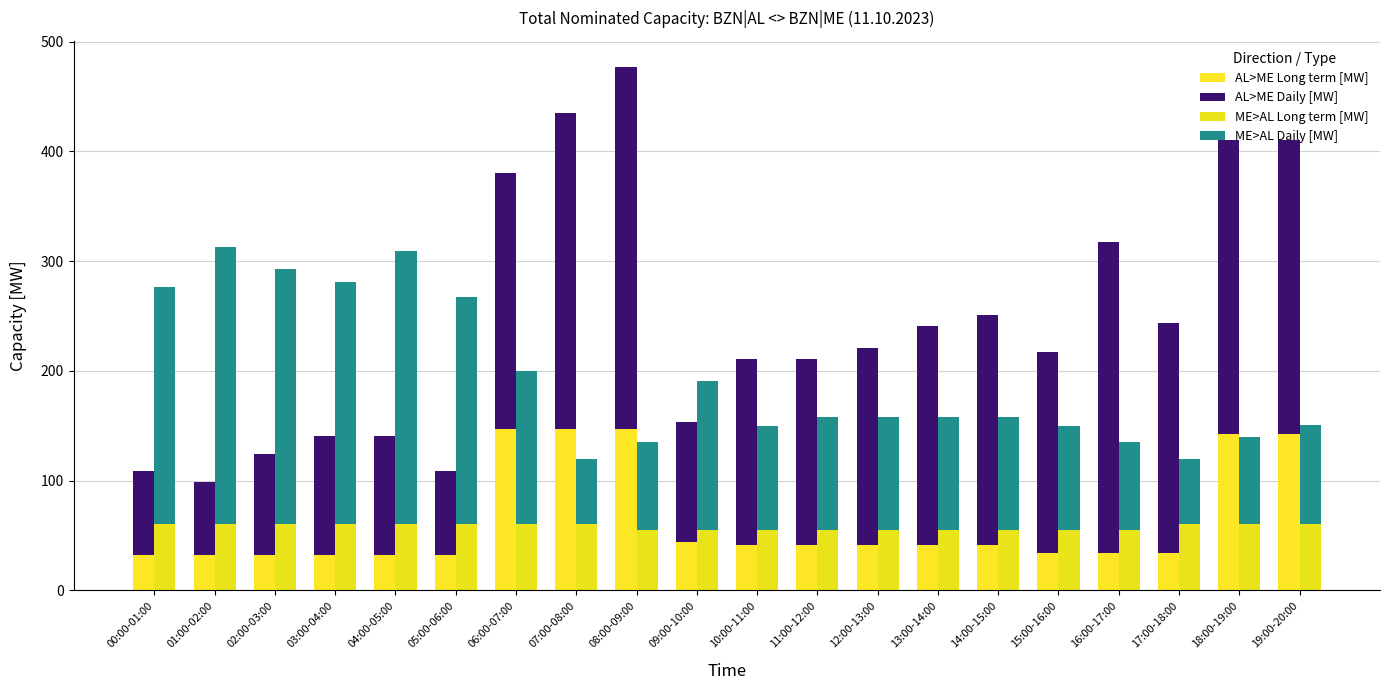

Is it true that AL>ME Daily [MW] equals 268 at 19:00-20:00?

True